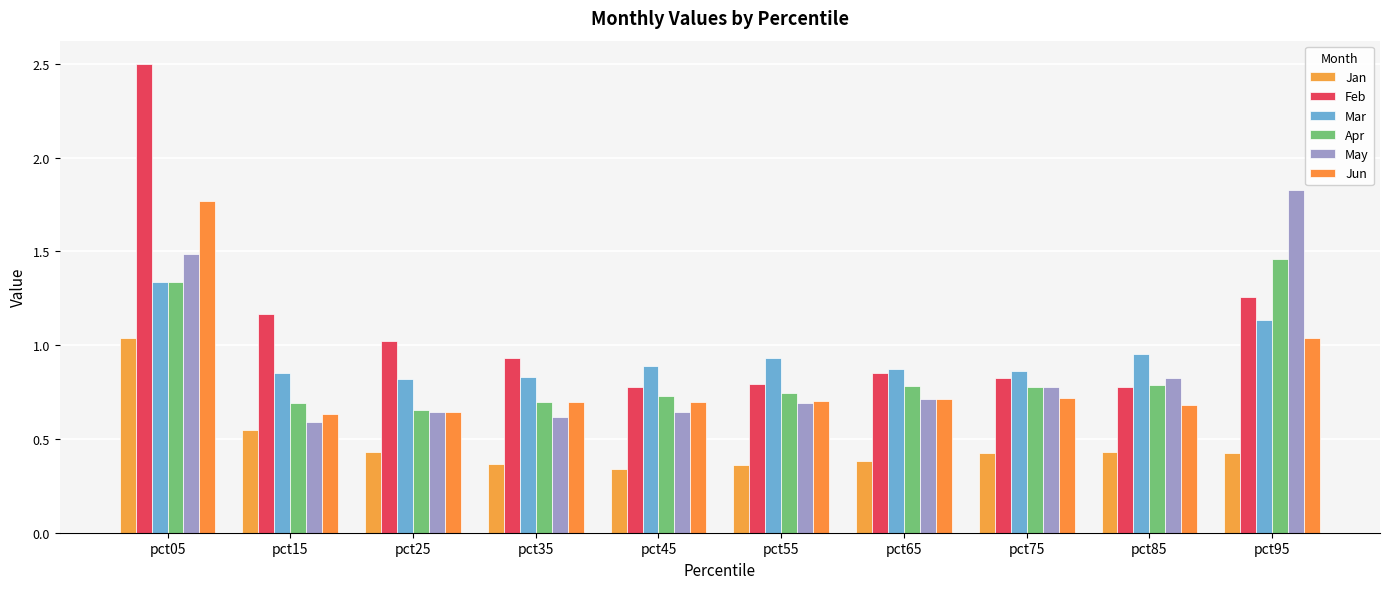

At how many categories does at least one series exceed 0?

10